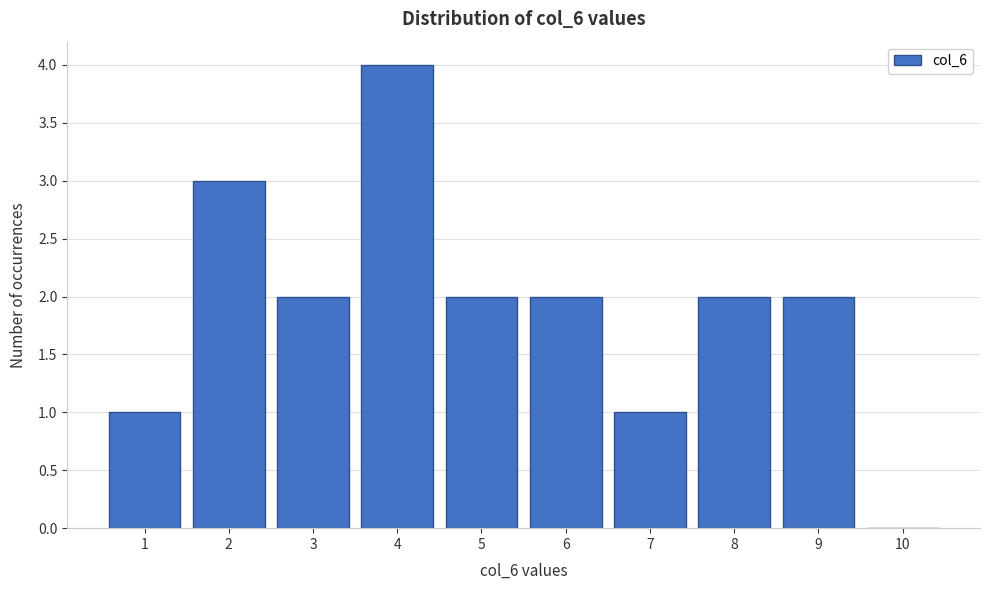

Reading left to right, list all the values displayed in this chart.

1=1	2=3	3=2	4=4	5=2	6=2	7=1	8=2	9=2	10=0